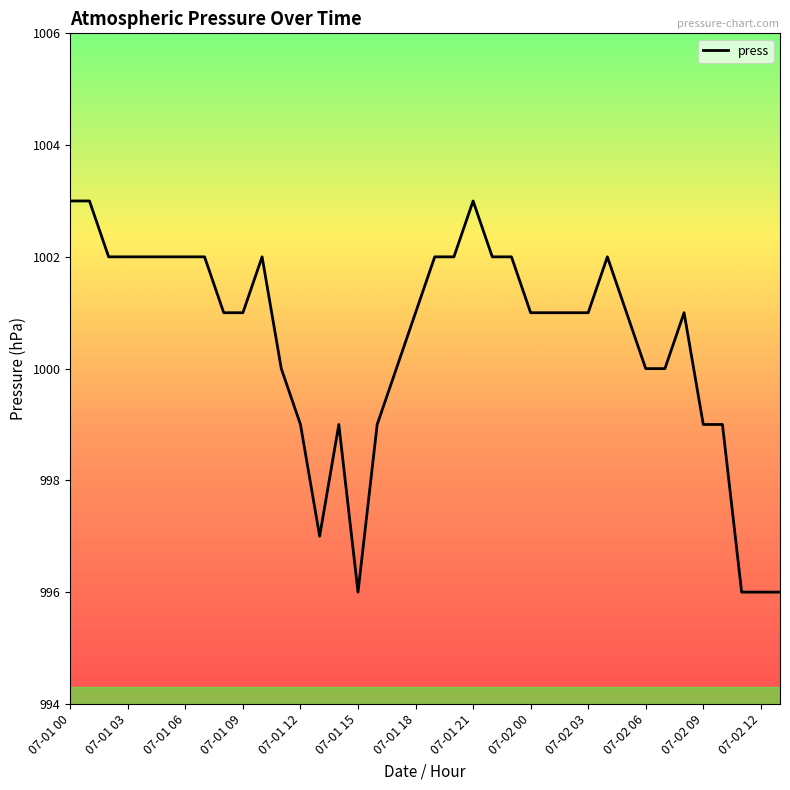

What is the smallest value displayed?

996